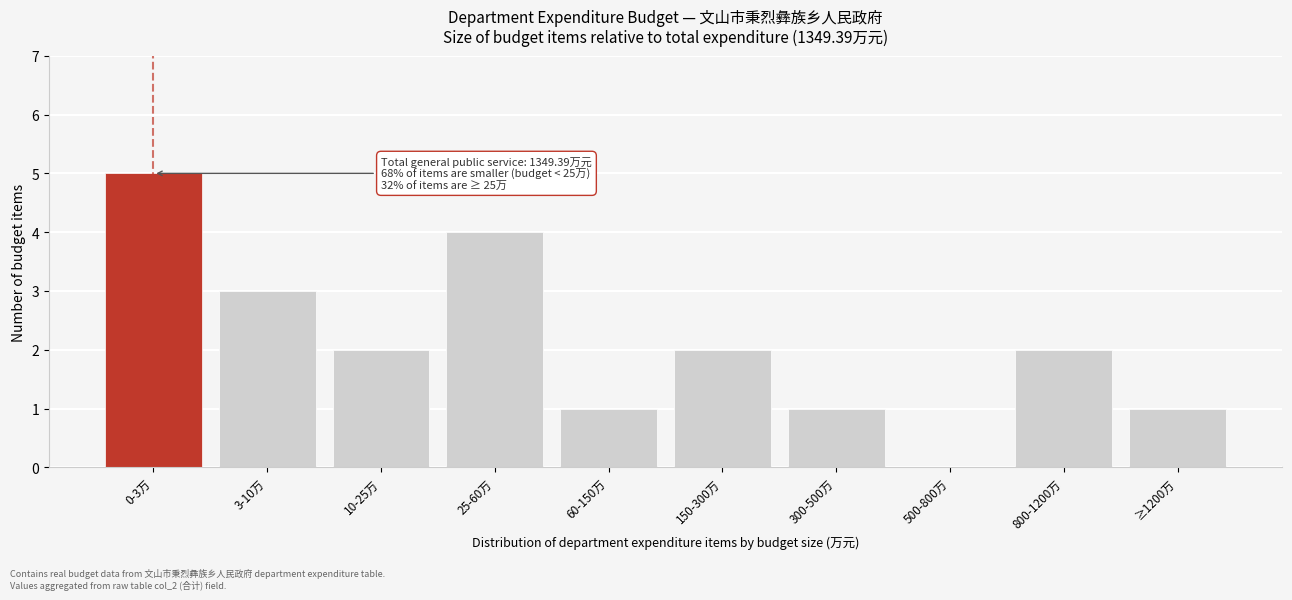

Reading right to left, list all the values displayed in this chart.

≥1200万=1	800-1200万=2	500-800万=0	300-500万=1	150-300万=2	60-150万=1	25-60万=4	10-25万=2	3-10万=3	0-3万=5